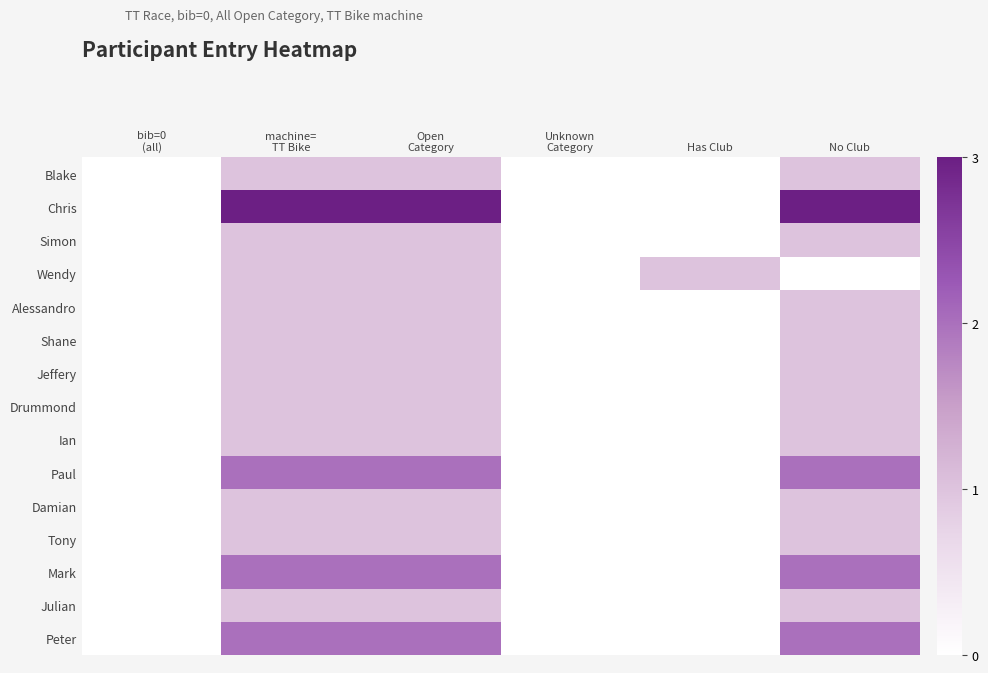

Rank the series by their maximum value, from lowest to highest.

Blake, Simon, Wendy, Alessandro, Shane, Jeffery, Drummond, Ian, Damian, Tony, Julian, Paul, Mark, Peter, Chris